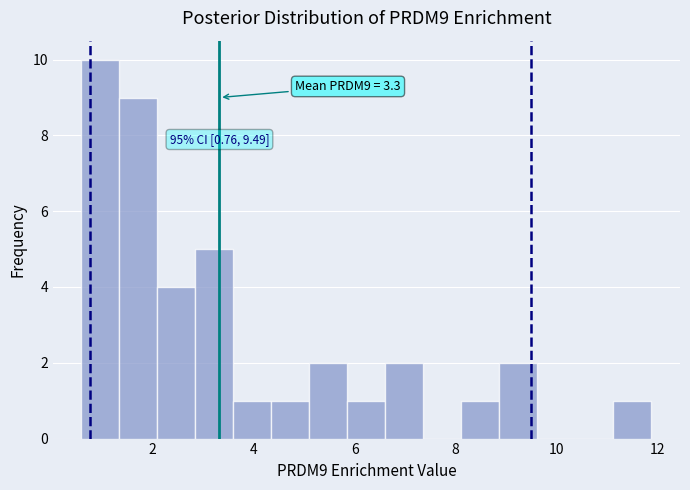

Around what value on the x-axis is the tallest bar? Give the approximate position of its centre, as read against the axis.

1.0